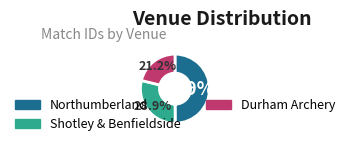

Is there any slice that represents more than half of the pie?

No